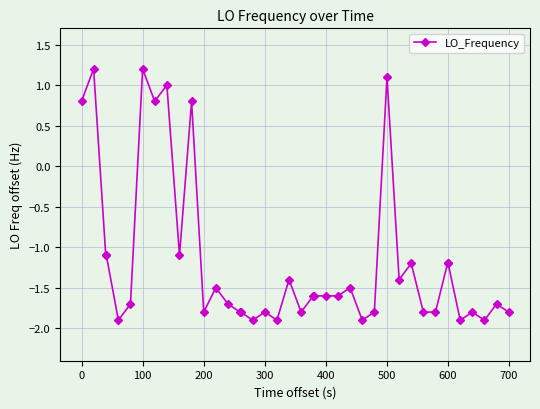

What is the difference between the maximum and minimum values?

3.1